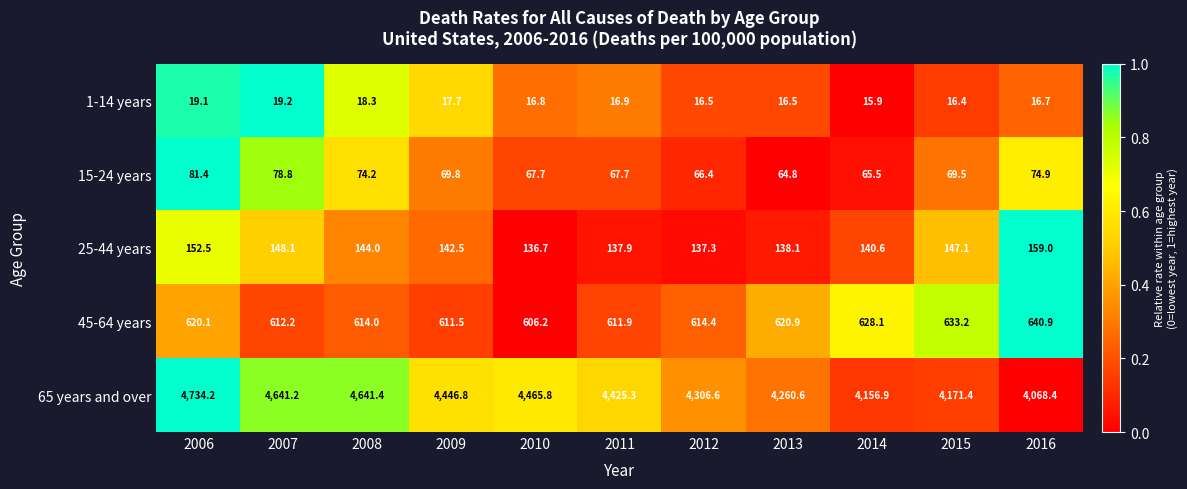

At which label does 1-14 years first exceed 16?

2006